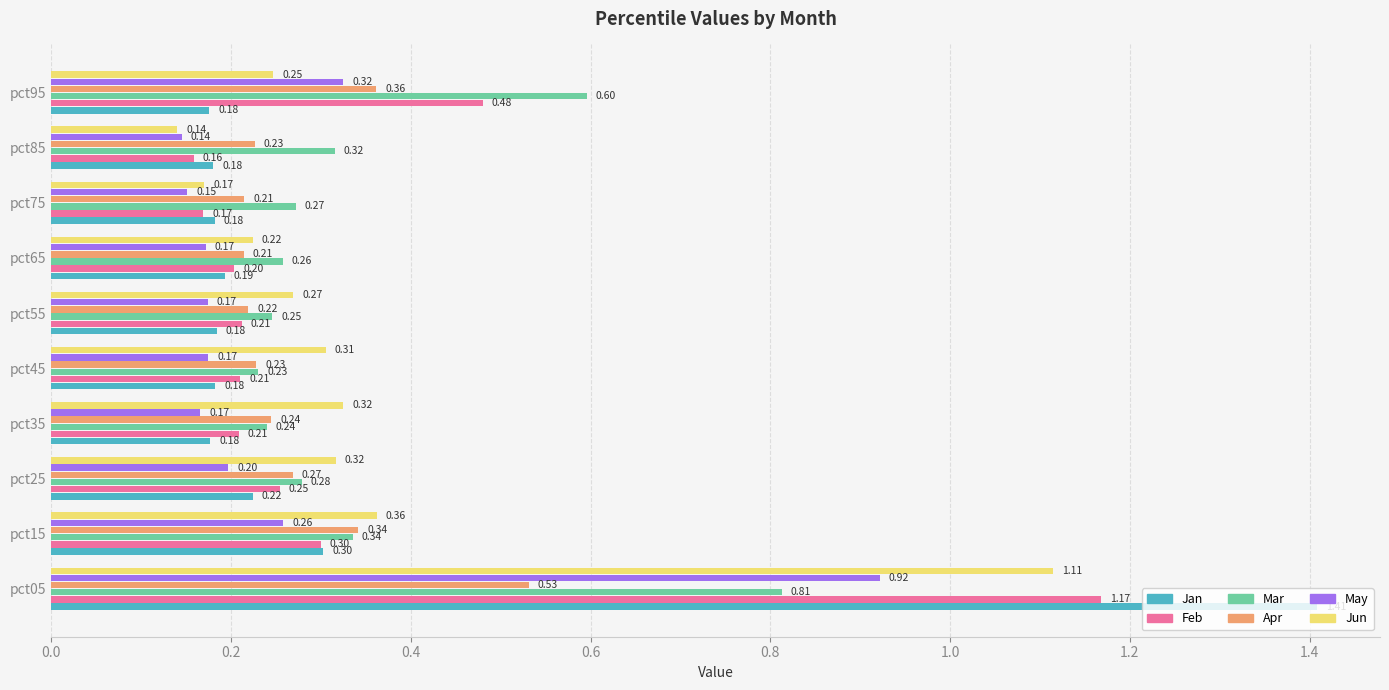

What is the sum of the May values at pct75 and pct65?

0.3